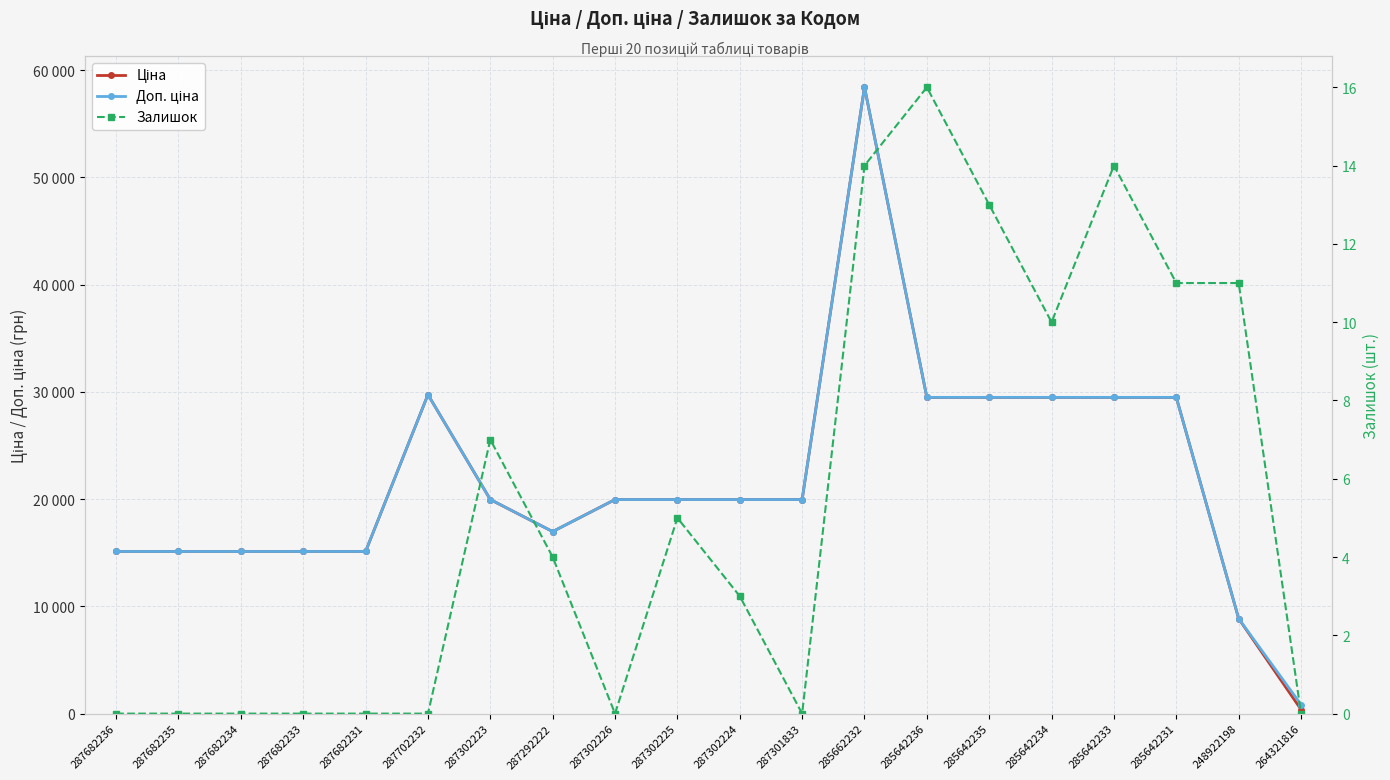

What is the maximum value for Залишок?

16.0